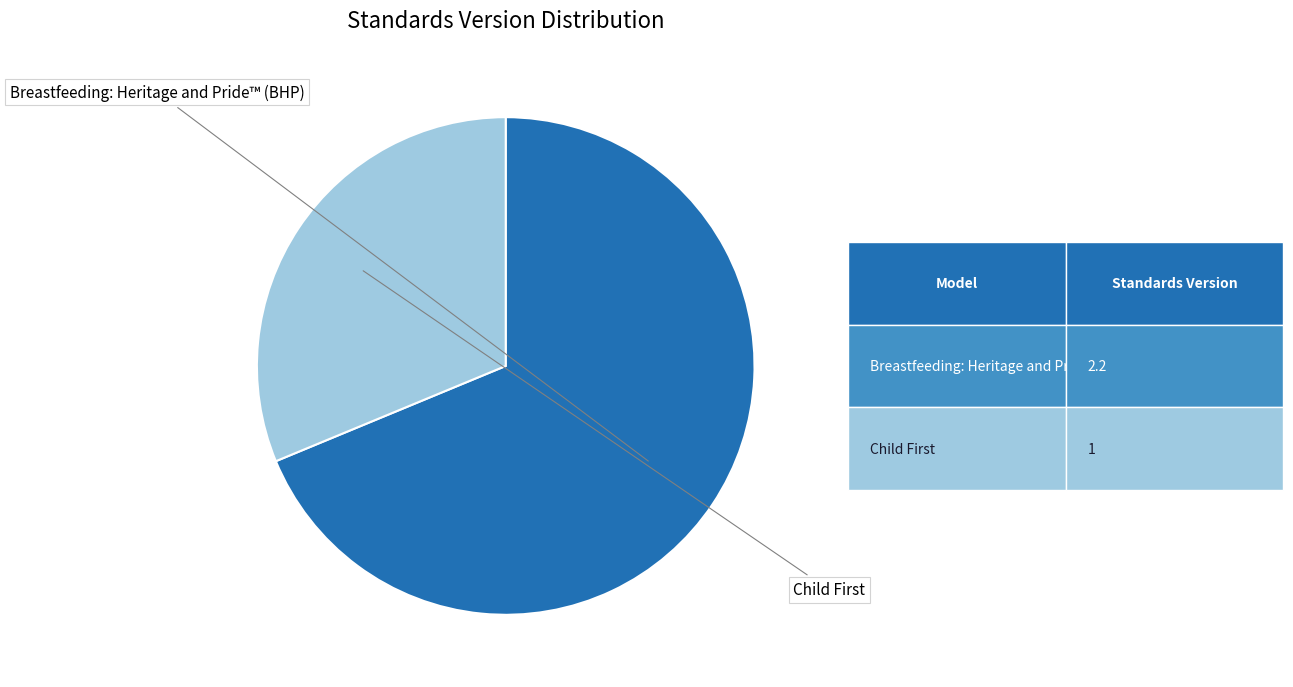

Does any single category account for the majority?

Yes